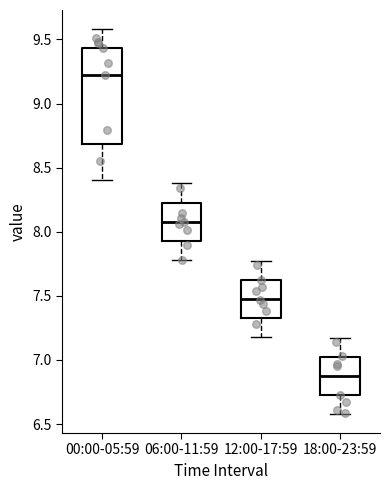

Which box's median line is the lowest?

18:00-23:59